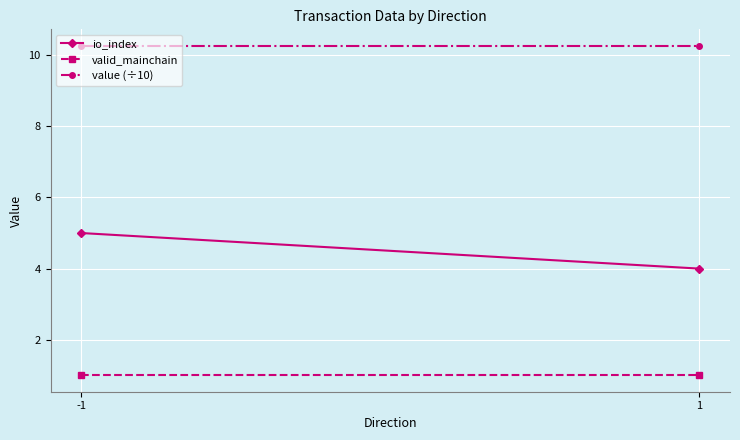

Which category has the highest value across all series?

-1